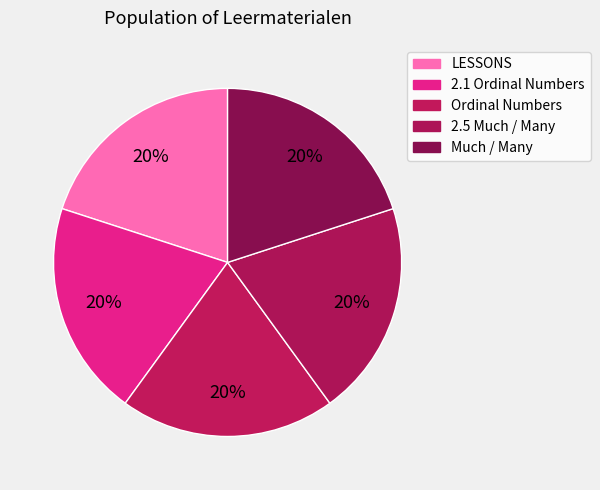

To the nearest percent, what percentage of the pie is 2.1 Ordinal Numbers?

20%